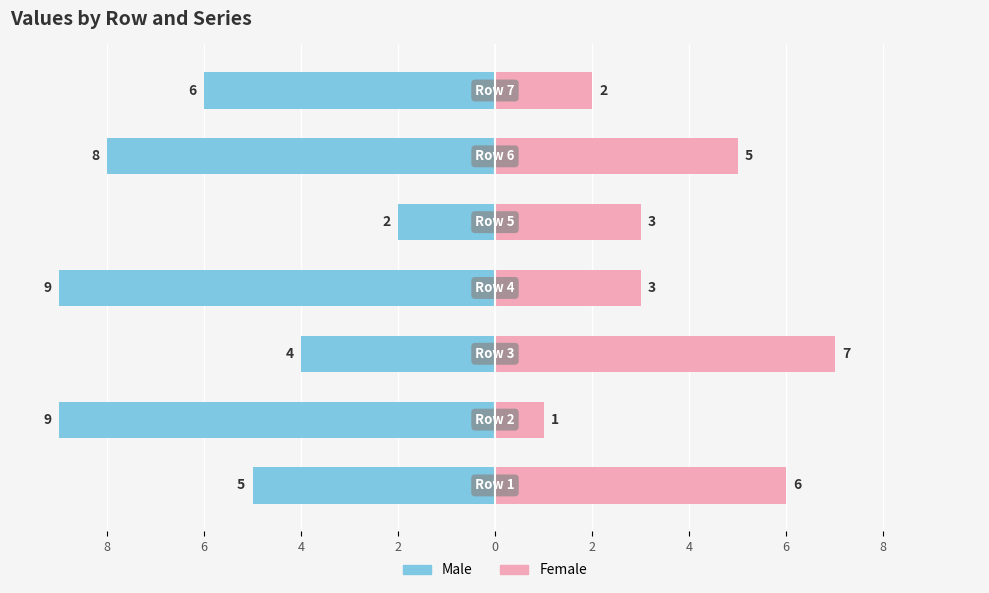

Reading left to right, what are all the values shown in this chart?

Male: -5	-9	-4	-9	-2	-8	-6
Female: 6	1	7	3	3	5	2